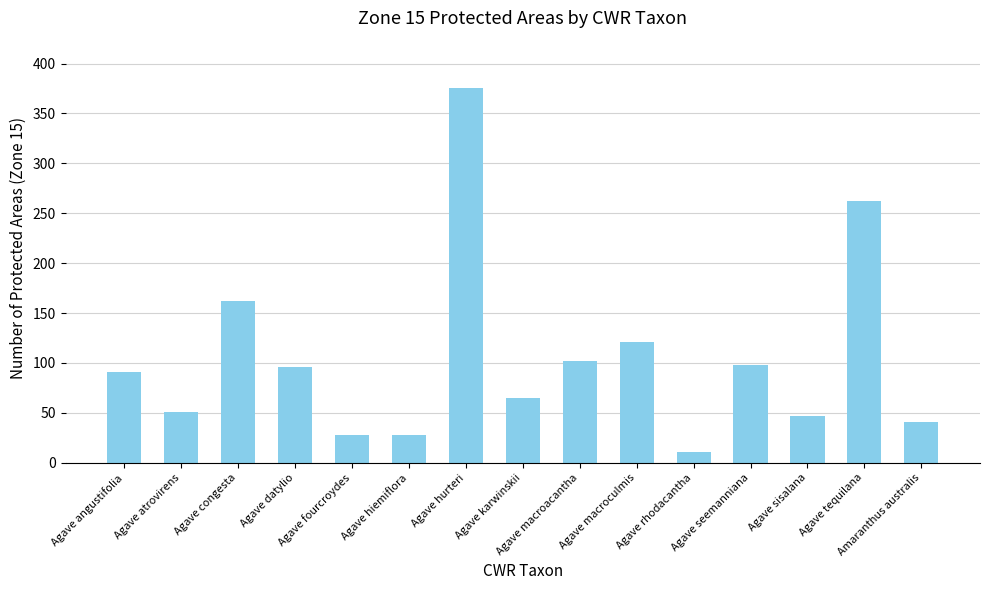

The value at Agave macroculmis is 26. True or false?

False